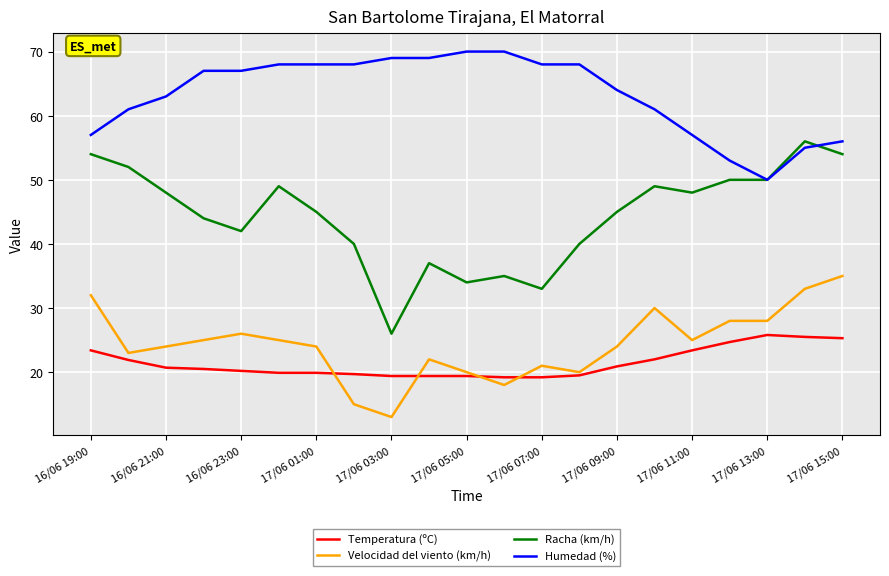

What is the maximum value for Humedad (%)?

70.0